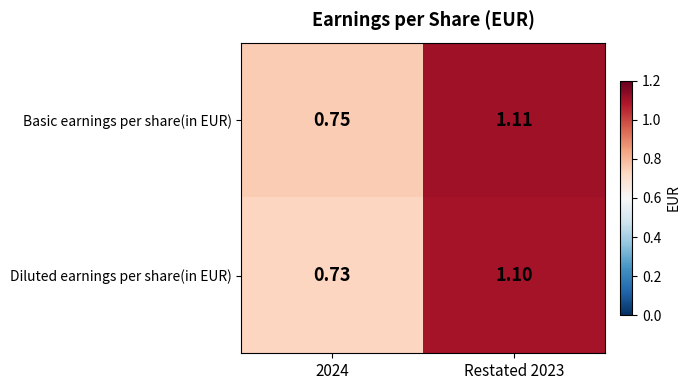

At how many categories does at least one series exceed 1?

1